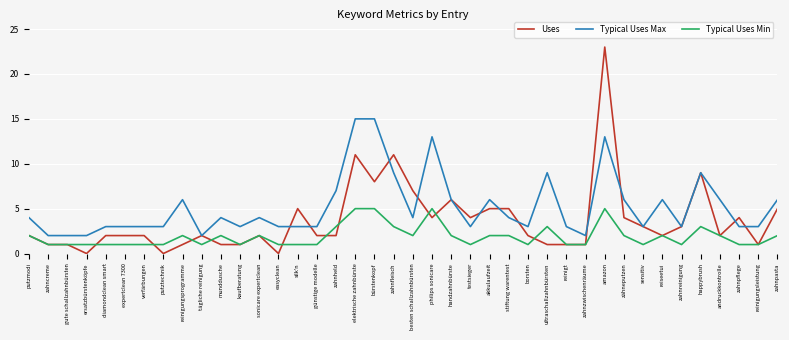

What is the sum of the Uses values at testsieger and happybrush?

13